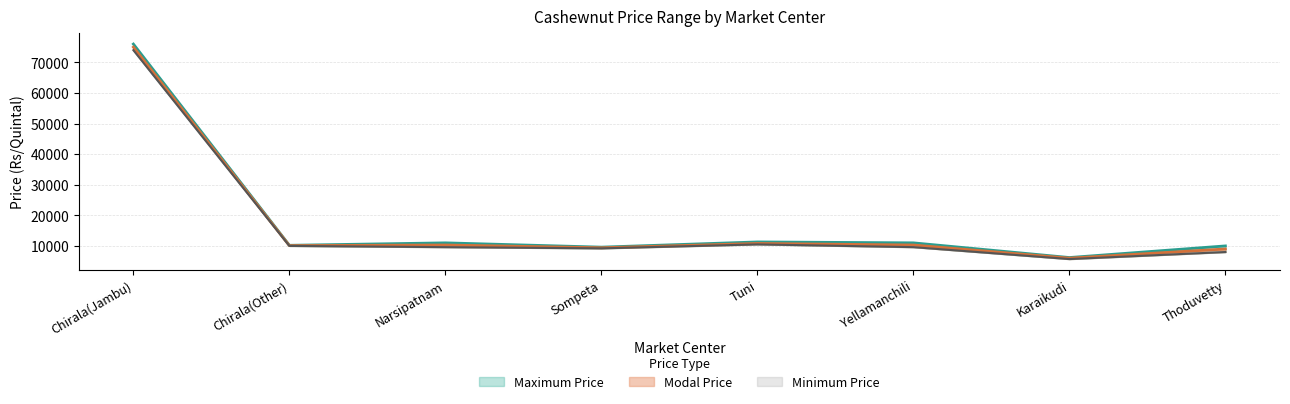

Reading left to right, transcribe all the data shown in this chart.

Minimum Price: Chirala(Jambu)=74000	Chirala(Other)=10000	Narsipatnam=9600	Sompeta=9200	Tuni=10500	Yellamanchili=9600	Karaikudi=5700	Thoduvetty=8000
Maximum Price: Chirala(Jambu)=76000	Chirala(Other)=10200	Narsipatnam=11000	Sompeta=9600	Tuni=11300	Yellamanchili=11000	Karaikudi=6200	Thoduvetty=10000
Modal Price: Chirala(Jambu)=75000	Chirala(Other)=10100	Narsipatnam=10300	Sompeta=9400	Tuni=10800	Yellamanchili=10300	Karaikudi=6000	Thoduvetty=9000